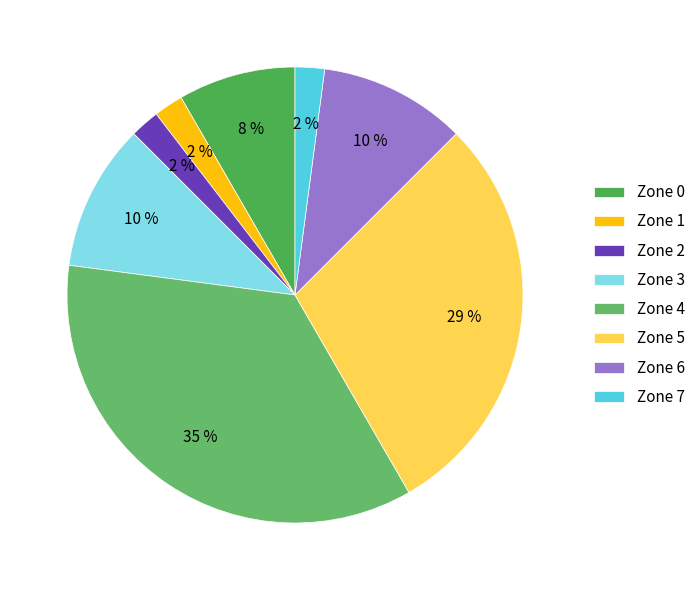

Approximately how many times larger is the value at Zone 1 compared to Zone 2?

1.0